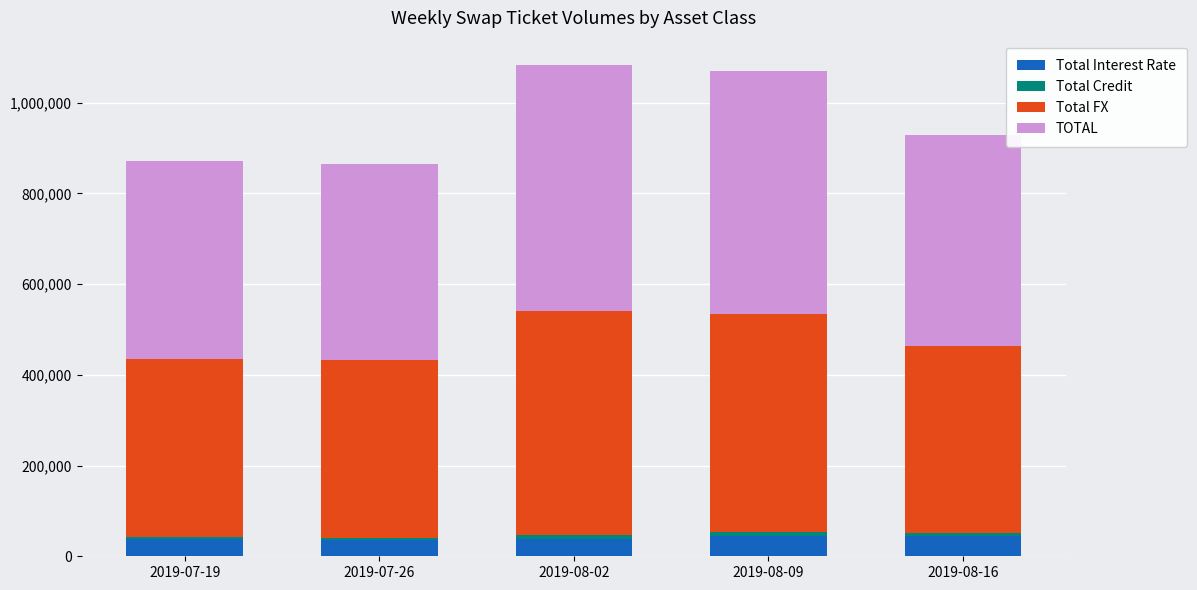

What is the value of the Total Interest Rate bar at the 3rd from the left?

38886